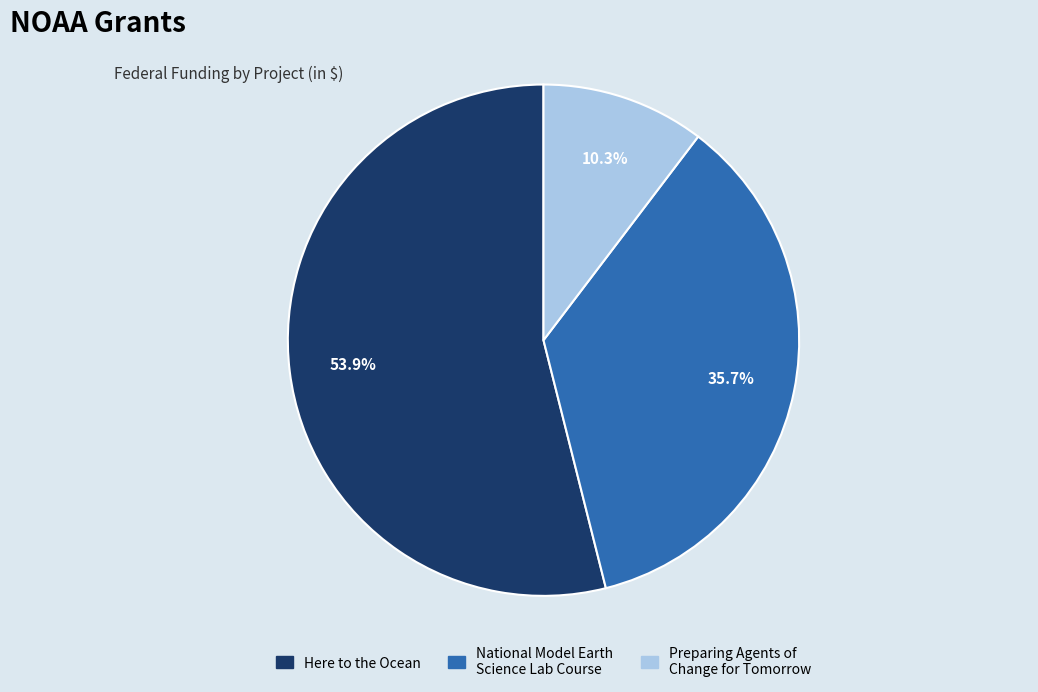

What portion of the pie excludes Preparing Agents of Change for Tomorrow?

89.7%